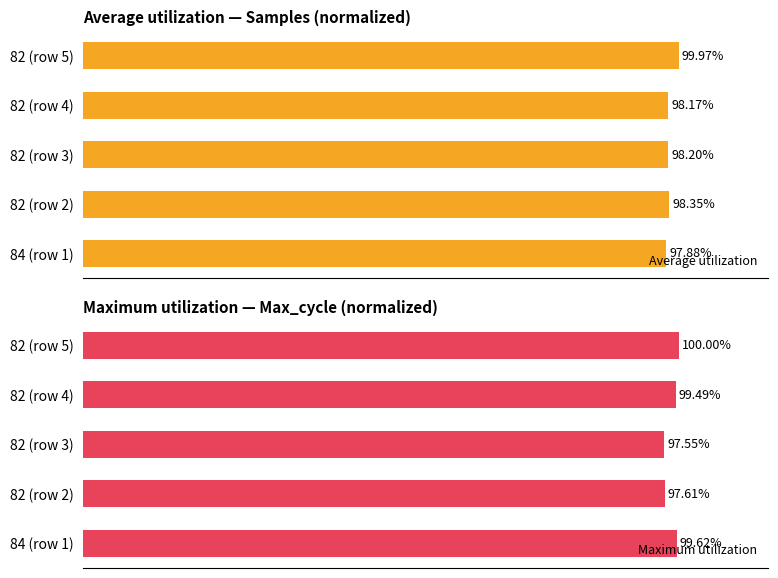

What is the difference between the maximum and minimum values in the Average utilization series?

2.1